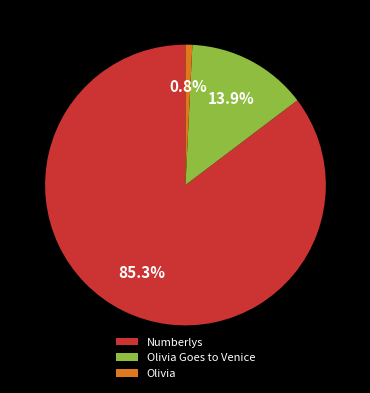

Which category accounts for the majority?

Numberlys